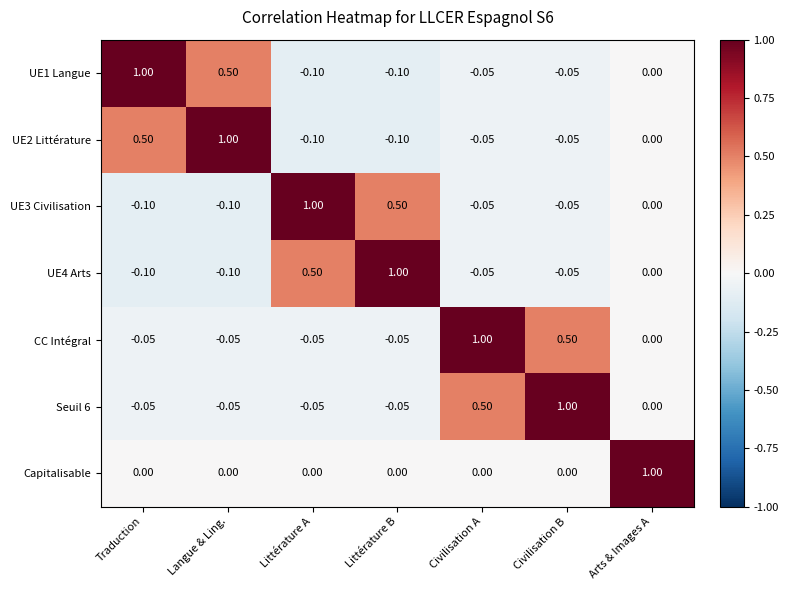

At which label is Seuil 6 closest to 0?

Arts & Images A